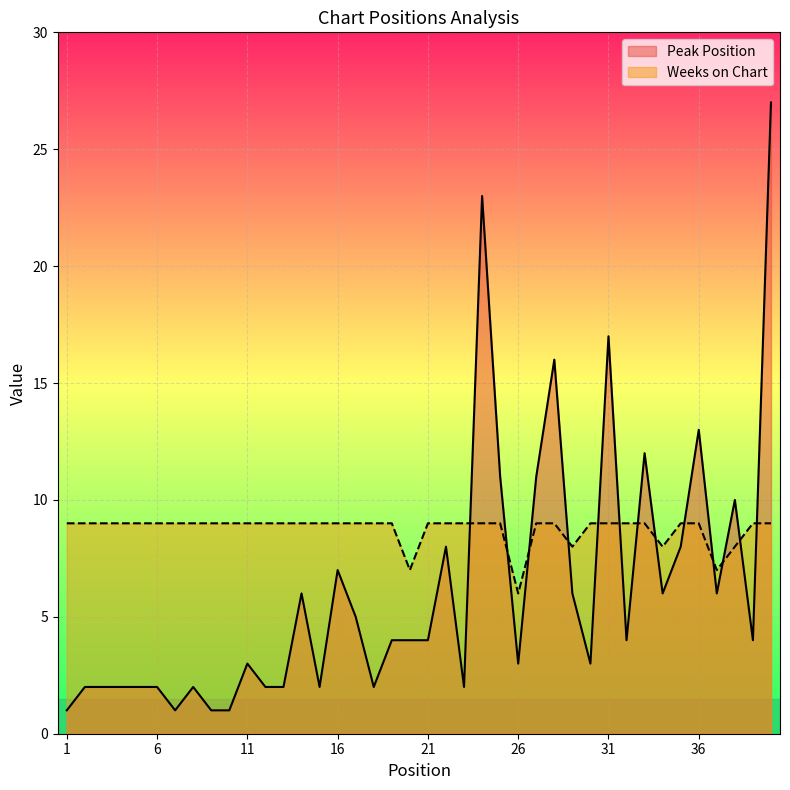

Reading left to right, extract all data points from this chart.

Peak Position: 1=1	2=2	3=2	4=2	5=2	6=2	7=1	8=2	9=1	10=1	11=3	12=2	13=2	14=6	15=2	16=7	17=5	18=2	19=4	20=4	21=4	22=8	23=2	24=23	25=11	26=3	27=11	28=16	29=6	30=3	31=17	32=4	33=12	34=6	35=8	36=13	37=6	38=10	39=4	40=27
Weeks on Chart: 1=9	2=9	3=9	4=9	5=9	6=9	7=9	8=9	9=9	10=9	11=9	12=9	13=9	14=9	15=9	16=9	17=9	18=9	19=9	20=7	21=9	22=9	23=9	24=9	25=9	26=6	27=9	28=9	29=8	30=9	31=9	32=9	33=9	34=8	35=9	36=9	37=7	38=8	39=9	40=9